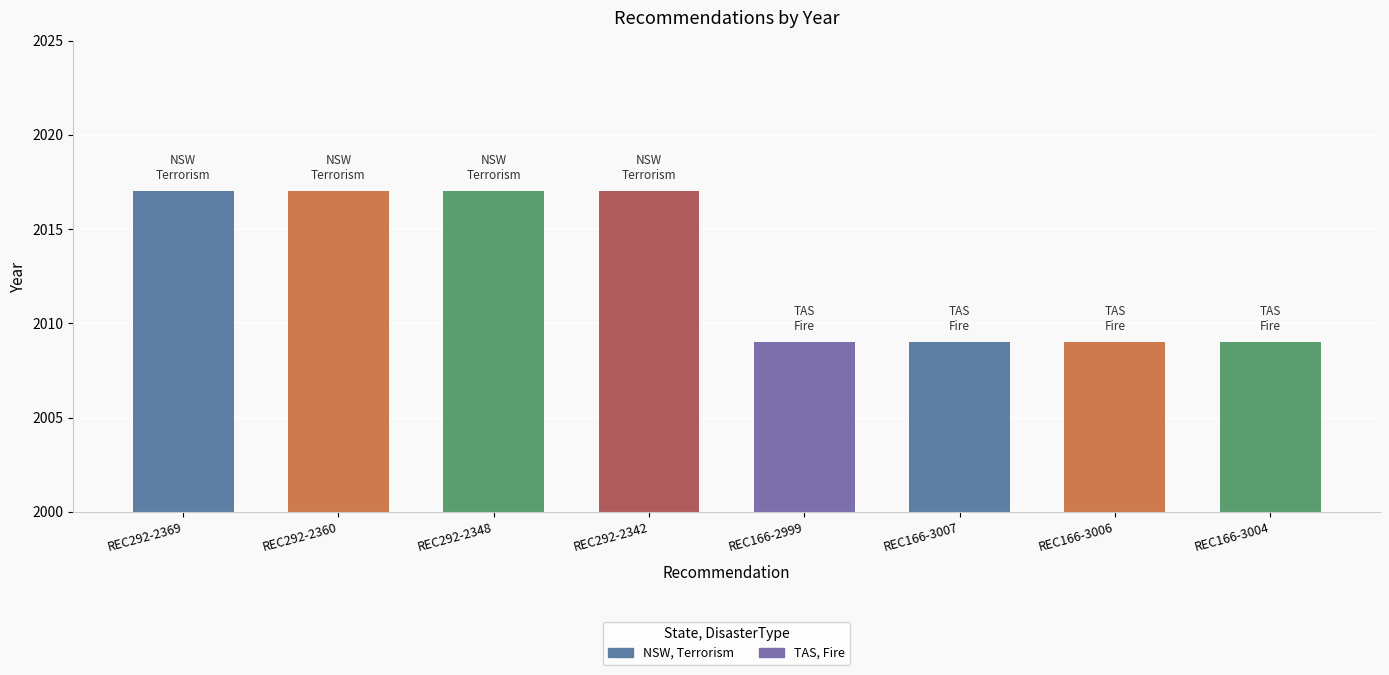

Count the number of data series in this chart.

1